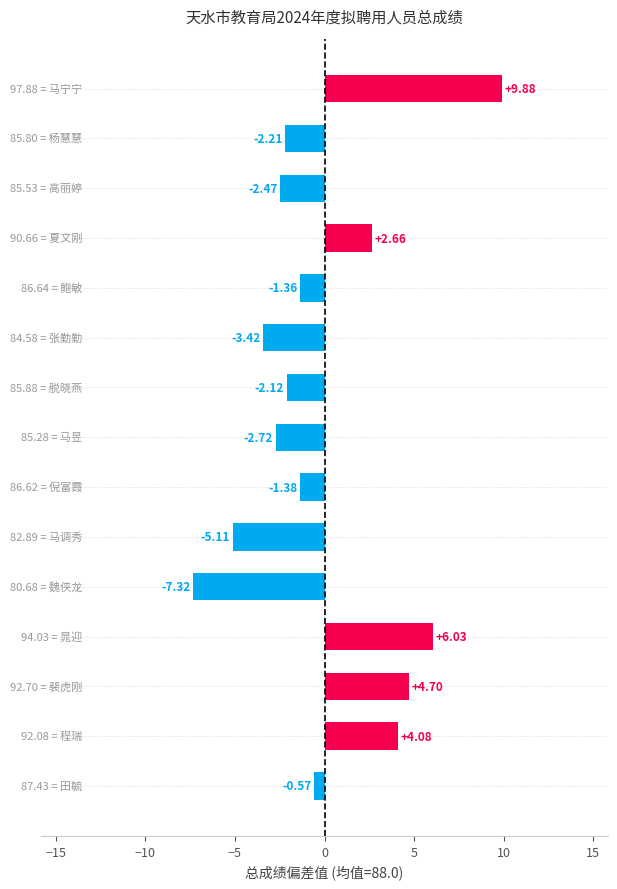

What is the sum of all values?

-1.3